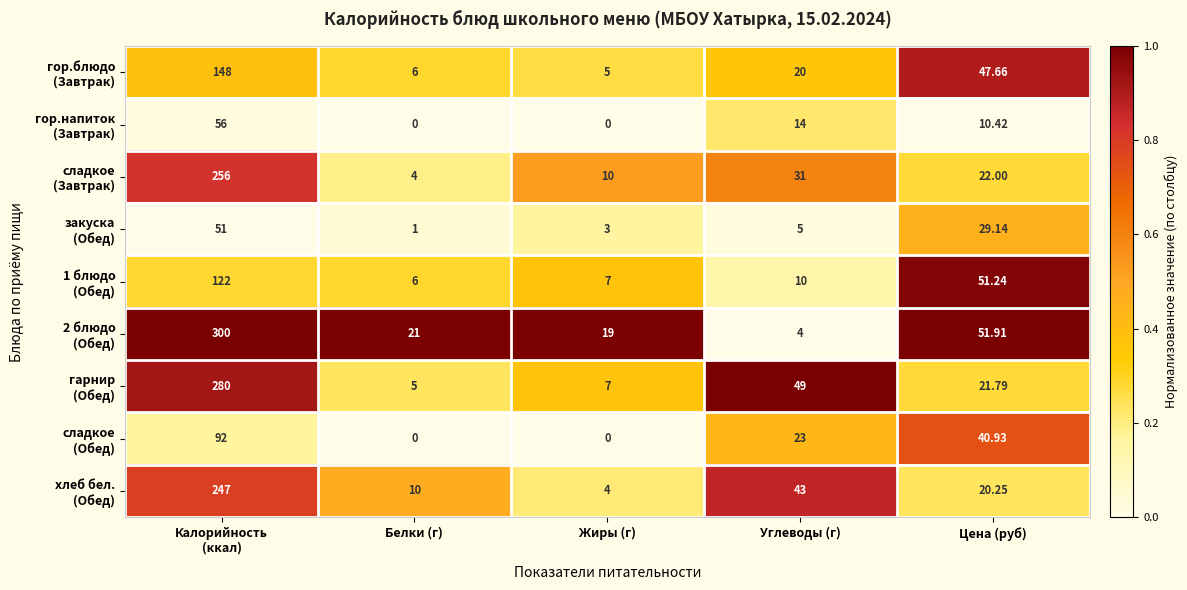

How many categories are shown in the chart?

5